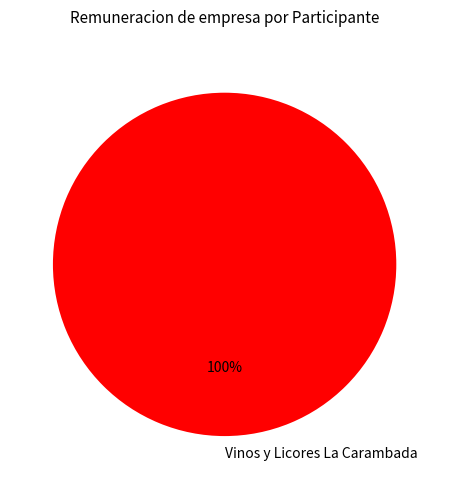

The Vinos y Licores La Carambada slice represents 100% of the pie. True or false?

True